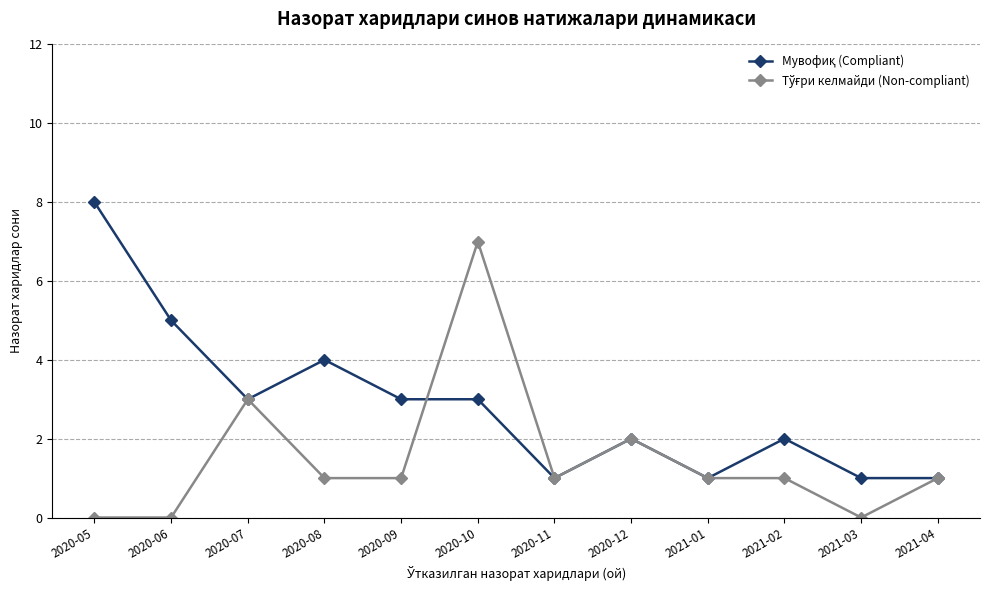

At which category is the sum across all series the highest?

2020-10